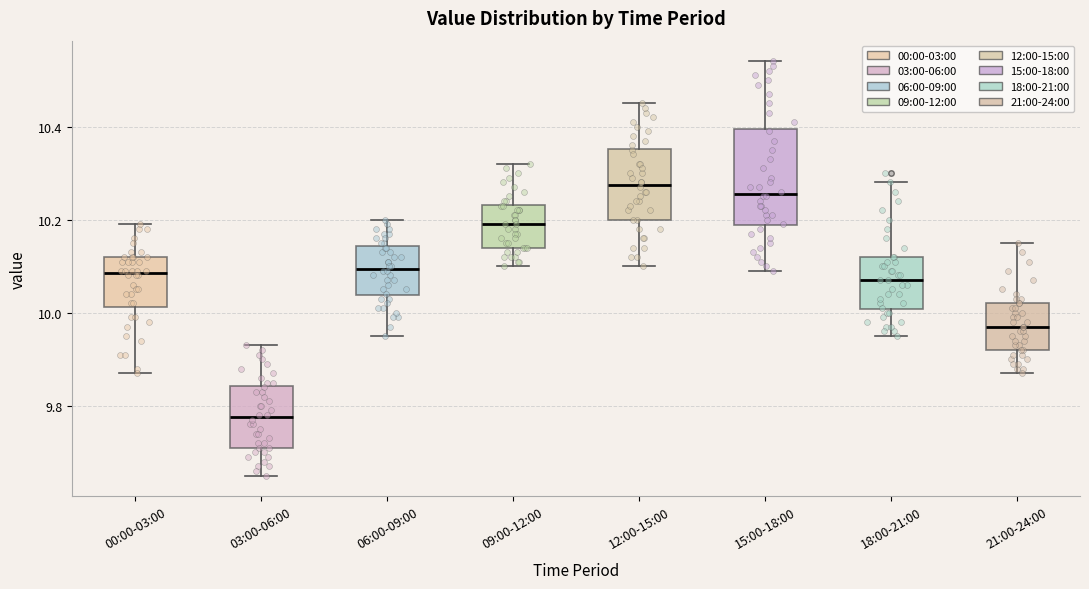

Where does the median line of the box for 03:00-06:00 sit on the y-axis? The values are not printed on the chart, so give them approximately, as read against the axis.

9.78